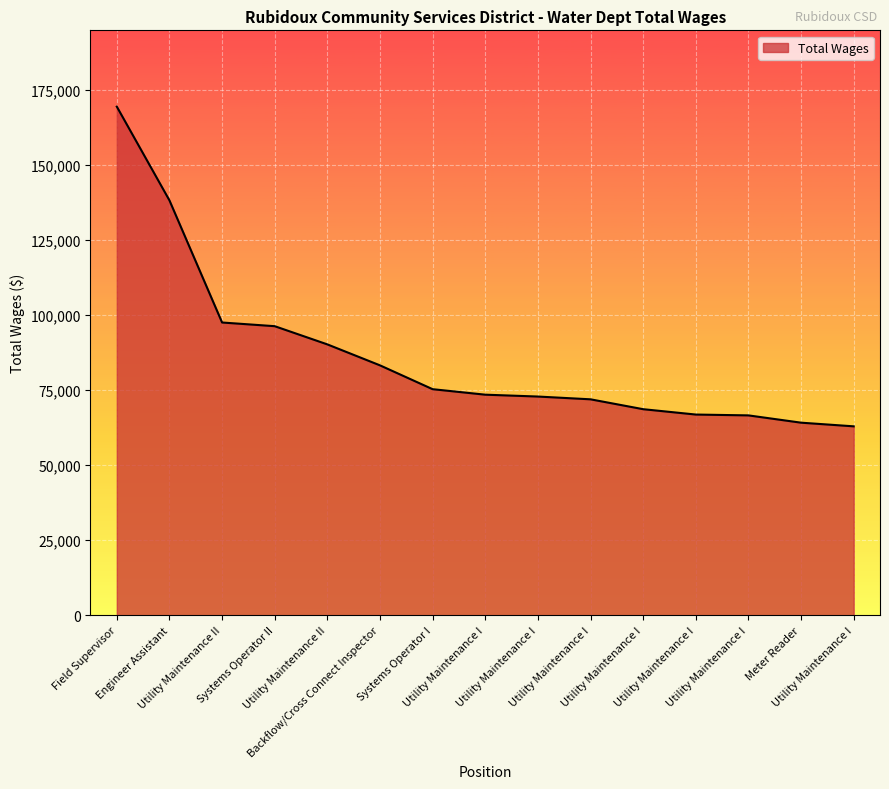

How many lines are shown in the chart?

1